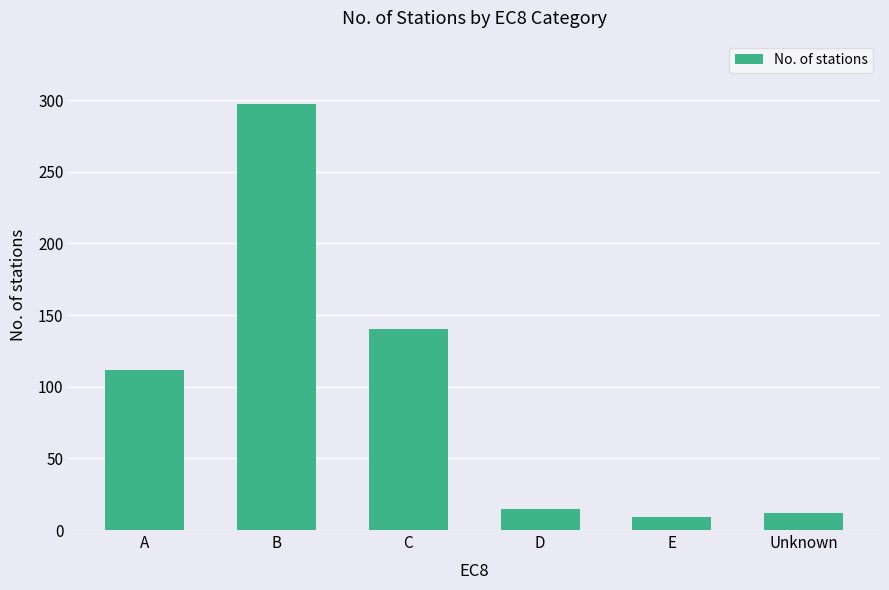

Count the number of categories in the chart.

6